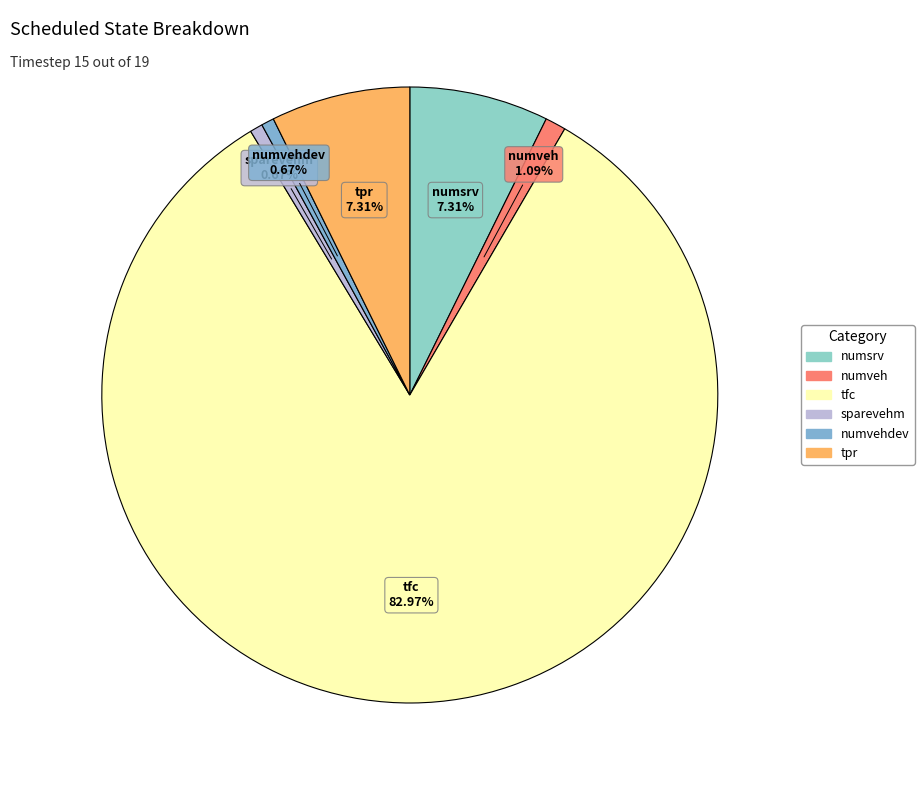

Count the number of slices in the pie.

6